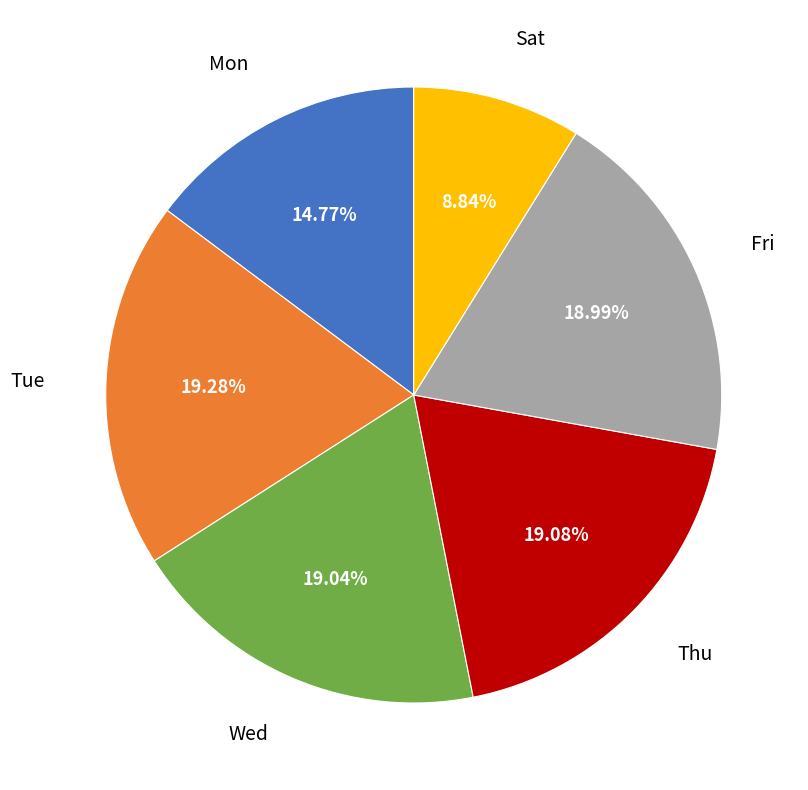

Is there a majority slice in this chart?

No